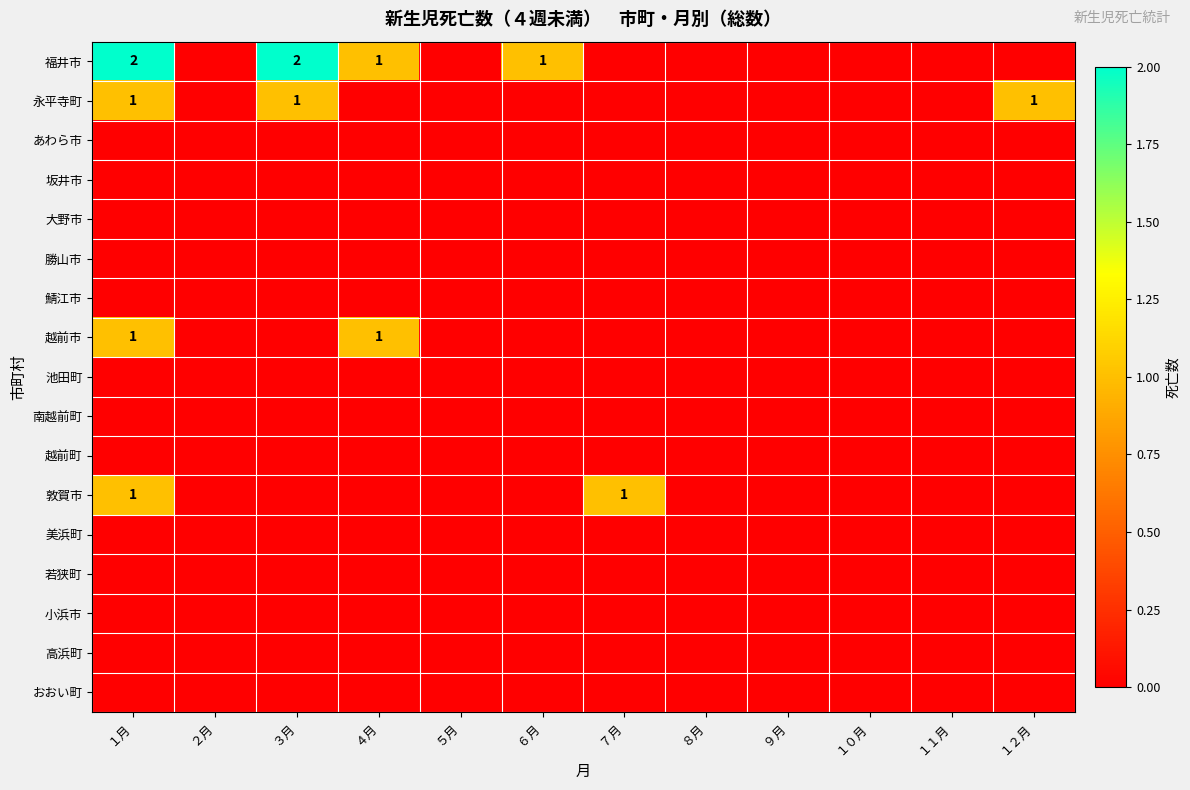

Rank the categories by あわら市 value from lowest to highest.

１月, ２月, ３月, ４月, ５月, ６月, ７月, ８月, ９月, １０月, １１月, １２月